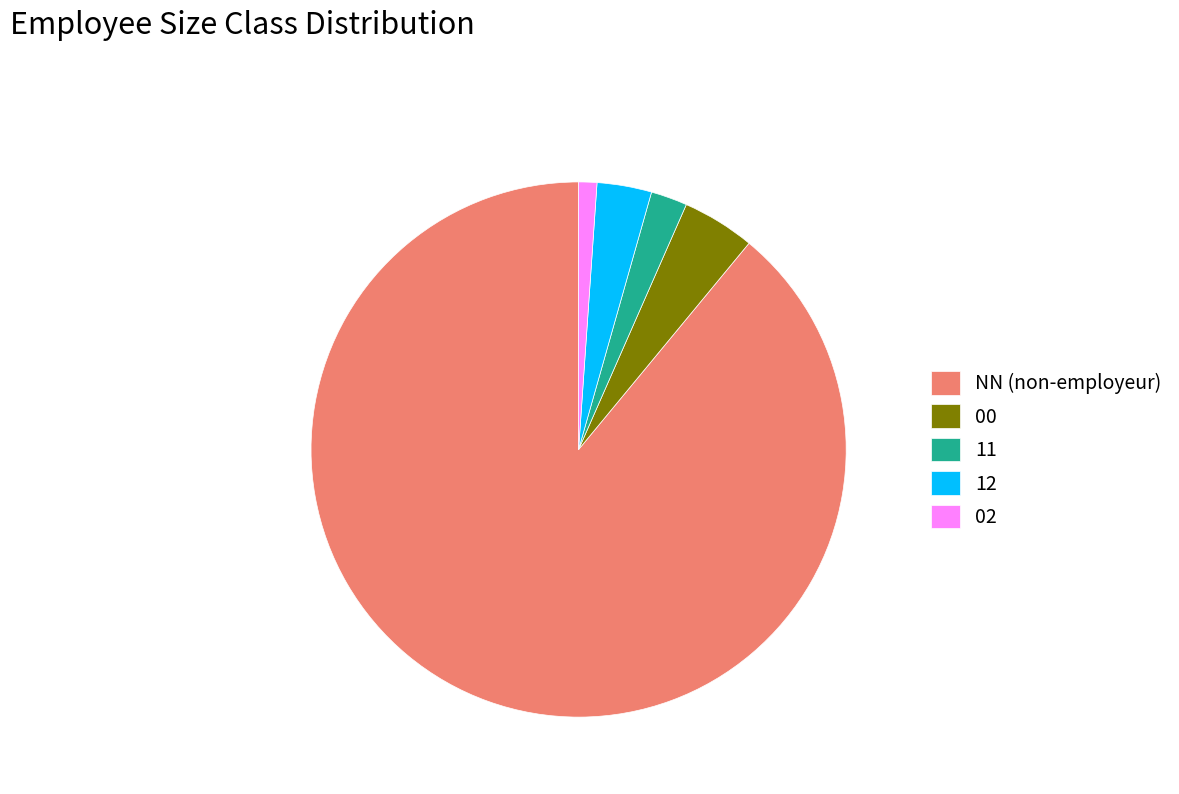

The NN slice represents 89% of the pie. True or false?

True